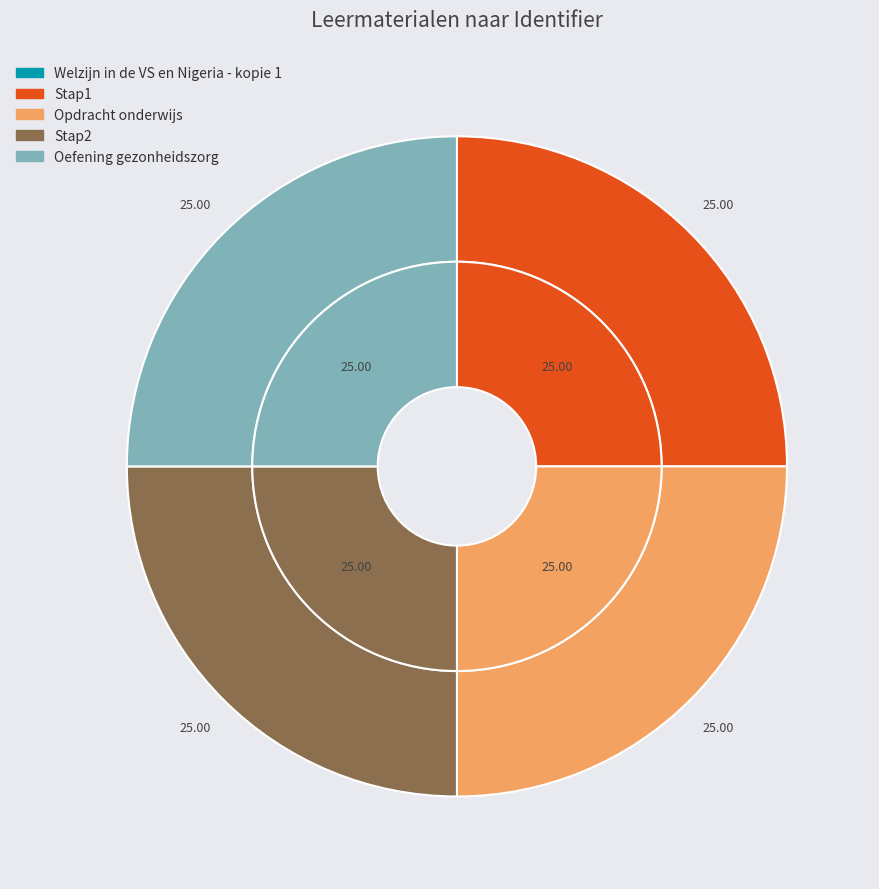

True or false: Opdracht onderwijs accounts for 25% of the total.

True